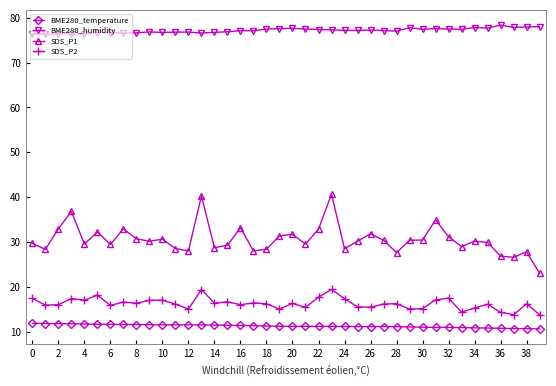

What is the greatest value displayed?

78.4